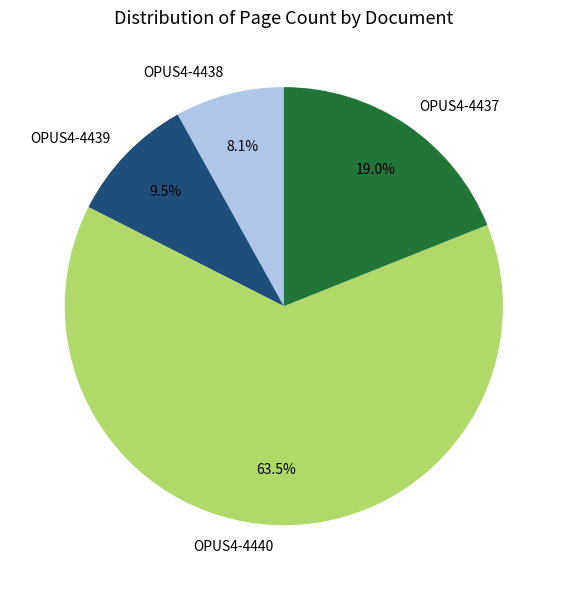

Count the number of slices in the pie.

4